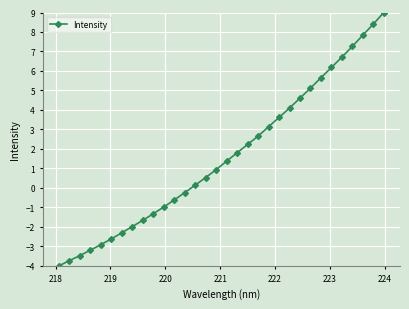

Reading left to right, transcribe all the data shown in this chart.

-4.0	-3.7	-3.5	-3.2	-2.9	-2.6	-2.3	-2.0	-1.7	-1.3	-1.0	-0.6	-0.2	0.1	0.5	0.9	1.4	1.8	2.2	2.7	3.1	3.6	4.1	4.6	5.1	5.6	6.2	6.7	7.3	7.8	8.4	9.0